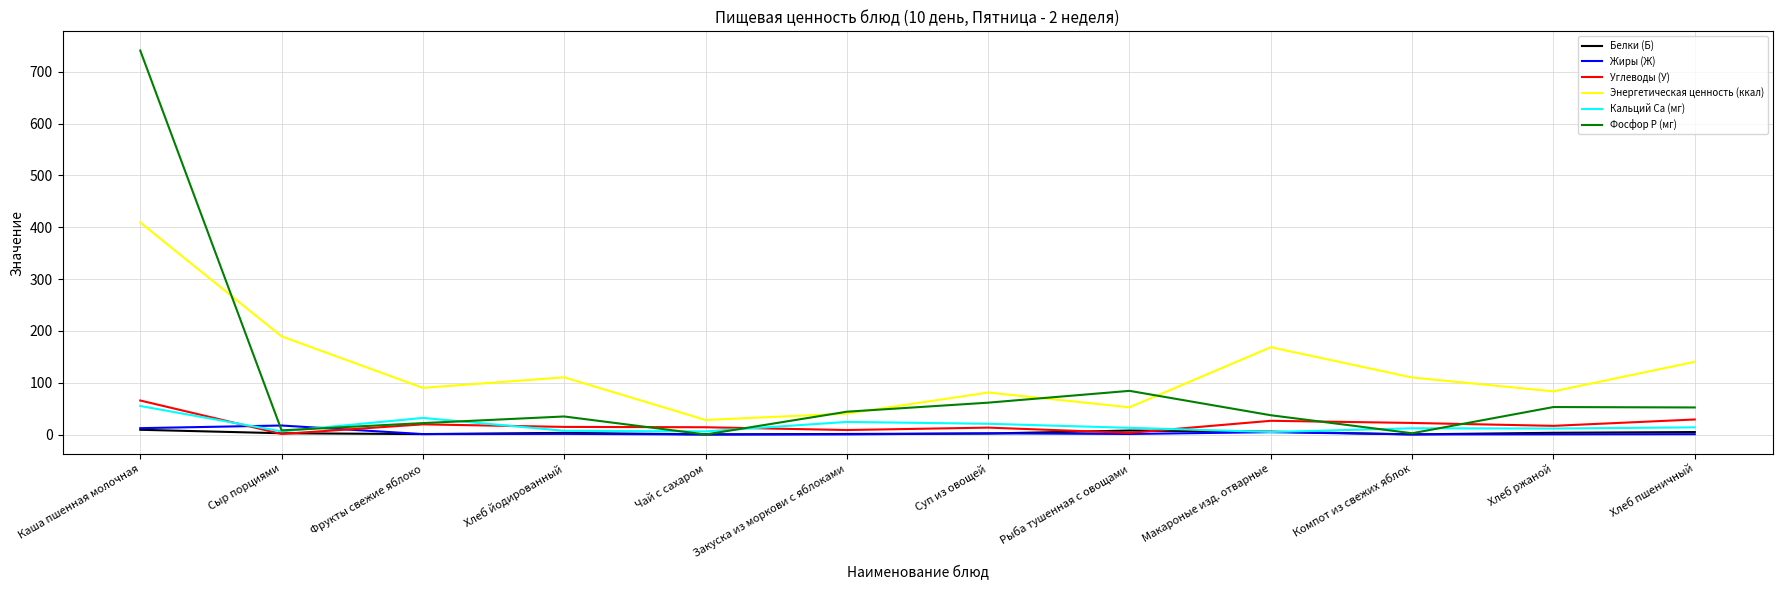

How many lines are shown in the chart?

6